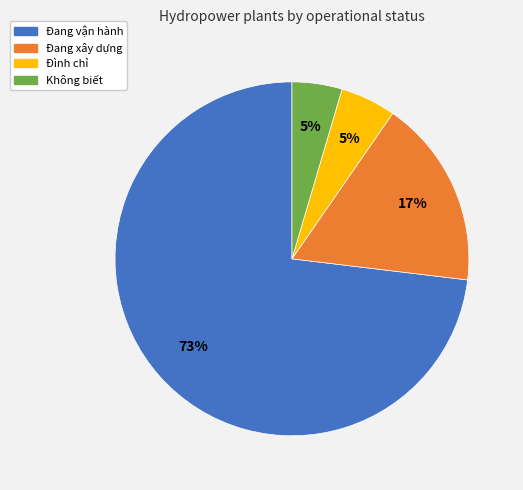

Between Đình chỉ and Đang xây dựng, which is larger?

Đang xây dựng